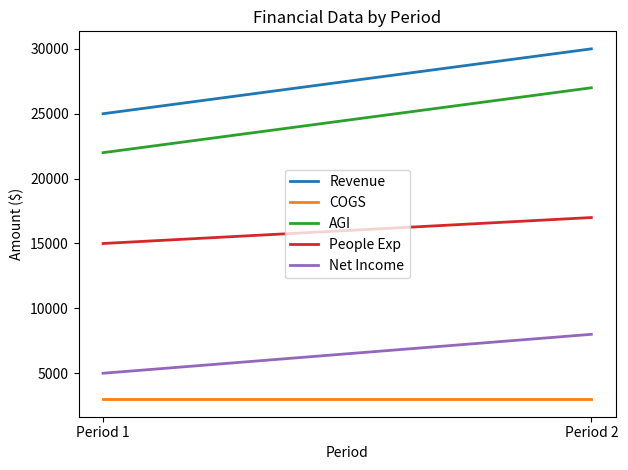

Is the value of Net Income at Period 1 greater than the value of AGI at Period 2?

No